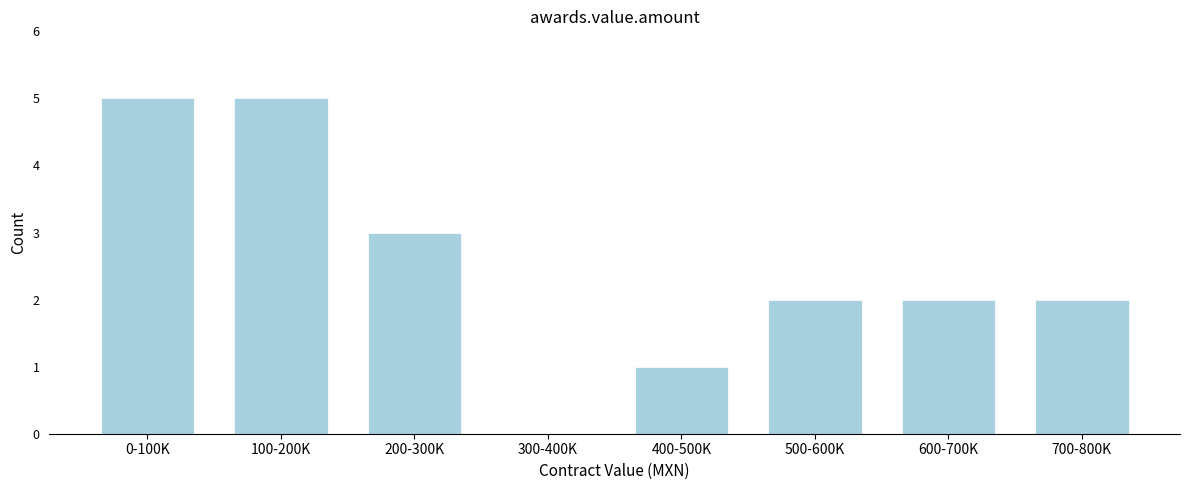

Reading right to left, transcribe all the data shown in this chart.

700-800K=2	600-700K=2	500-600K=2	400-500K=1	300-400K=0	200-300K=3	100-200K=5	0-100K=5